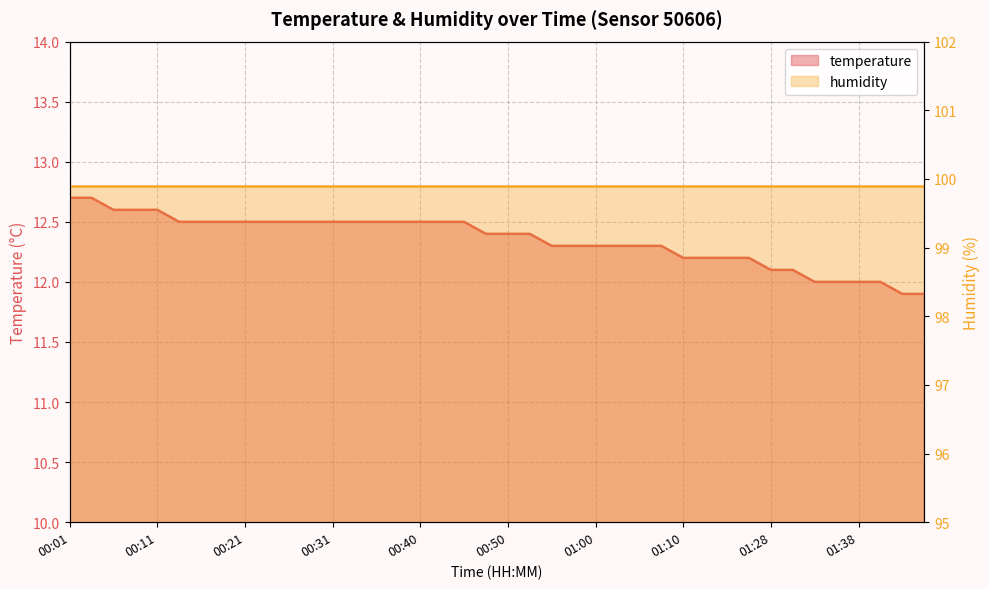

List the labels in order of value, largest first.

00:01, 00:04, 00:06, 00:09, 00:11, 00:13, 00:16, 00:18, 00:21, 00:23, 00:26, 00:28, 00:31, 00:33, 00:35, 00:38, 00:40, 00:43, 00:45, 00:48, 00:50, 00:53, 00:55, 00:57, 01:00, 01:02, 01:05, 01:07, 01:10, 01:12, 01:14, 01:17, 01:28, 01:31, 01:33, 01:36, 01:38, 01:41, 01:44, 01:46